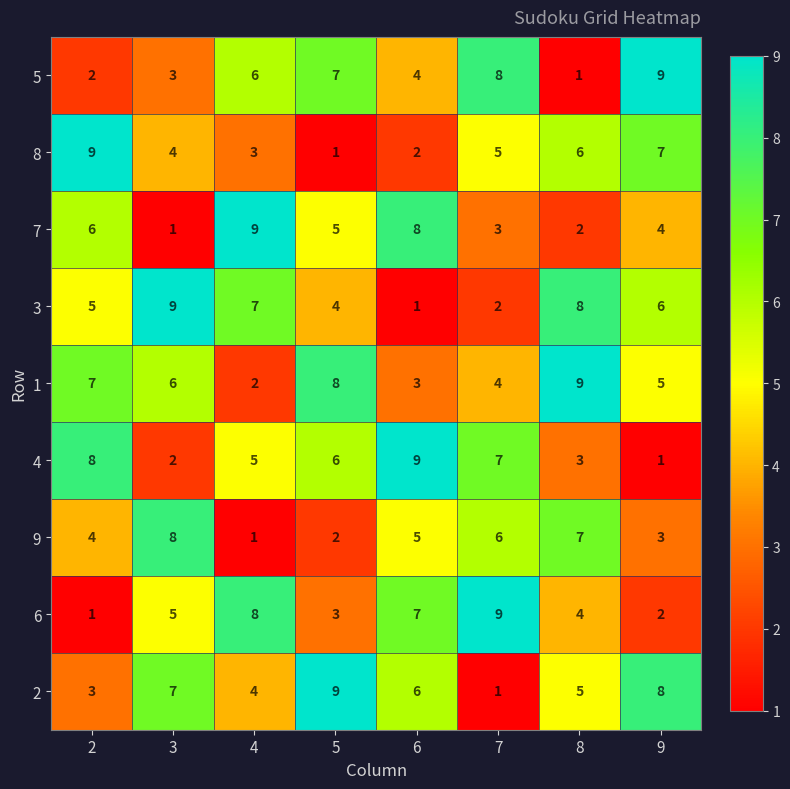

Which series has the largest total across all categories?

1